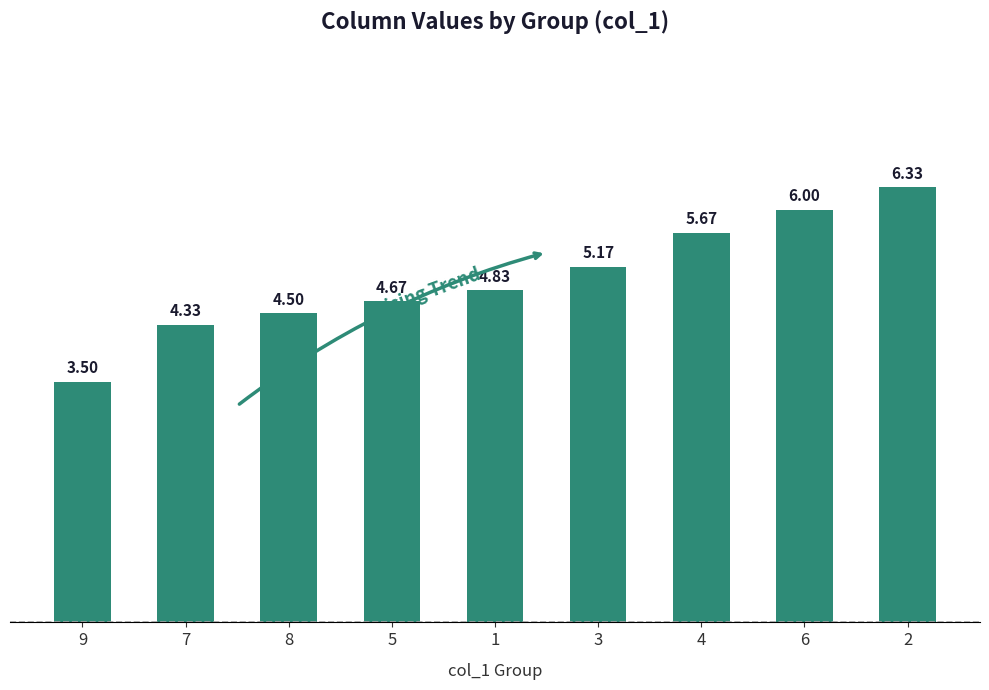

What is the minimum value shown in the chart?

3.5